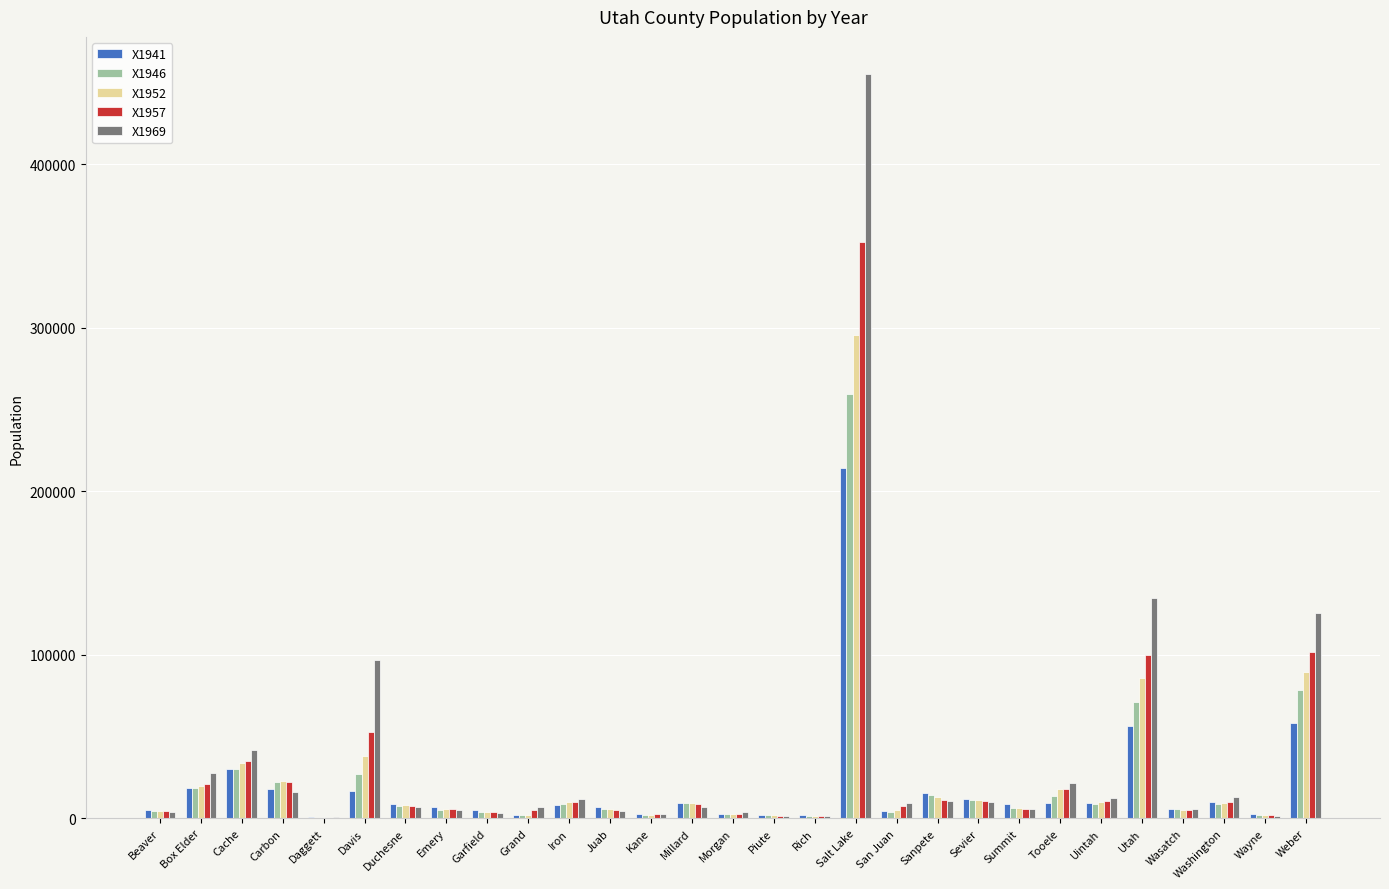

How many groups of bars are there?

29